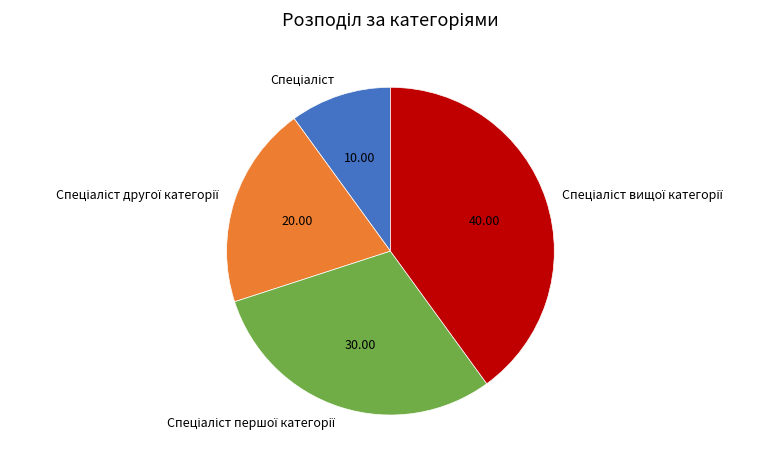

Does any single category account for the majority?

No